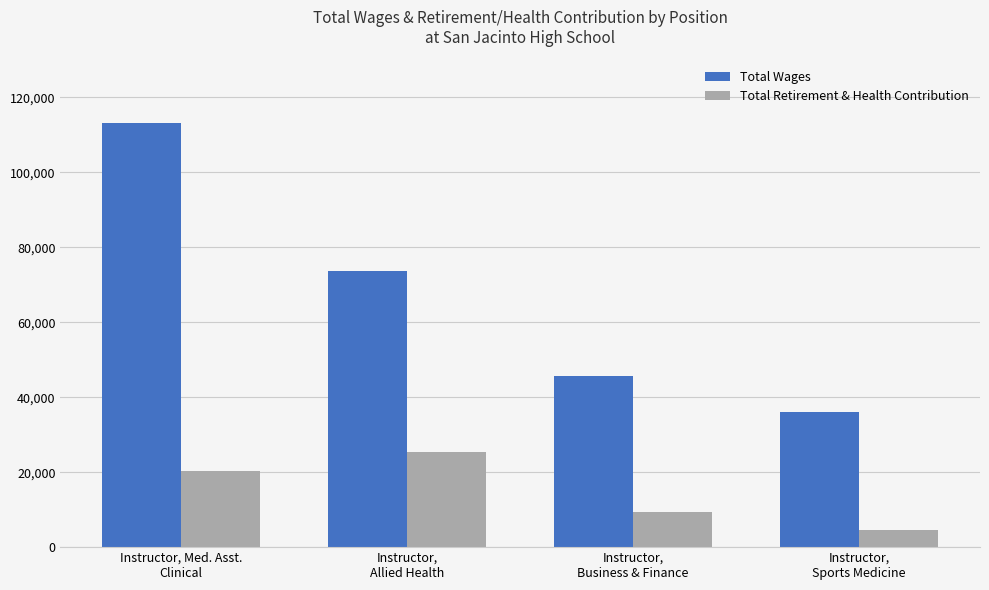

How many values in the Total Wages series are below 73561?

2